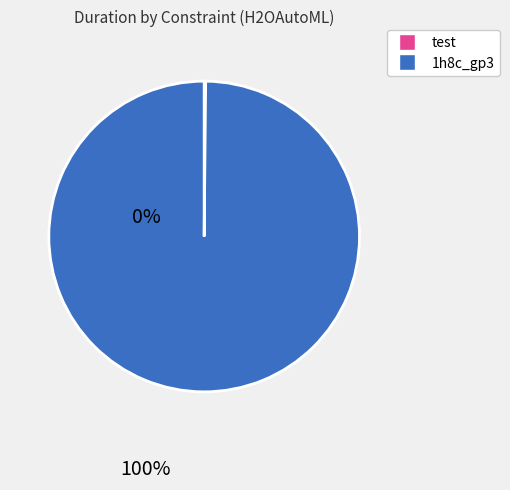

Is there any slice that represents more than half of the pie?

Yes